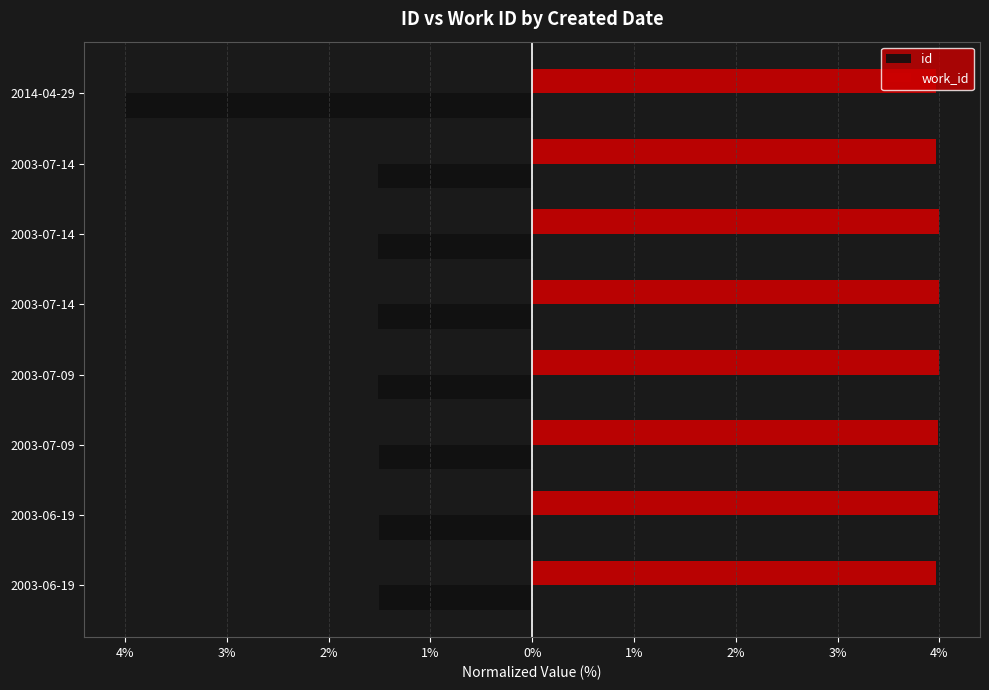

What are all the series names shown in the legend?

id, work_id